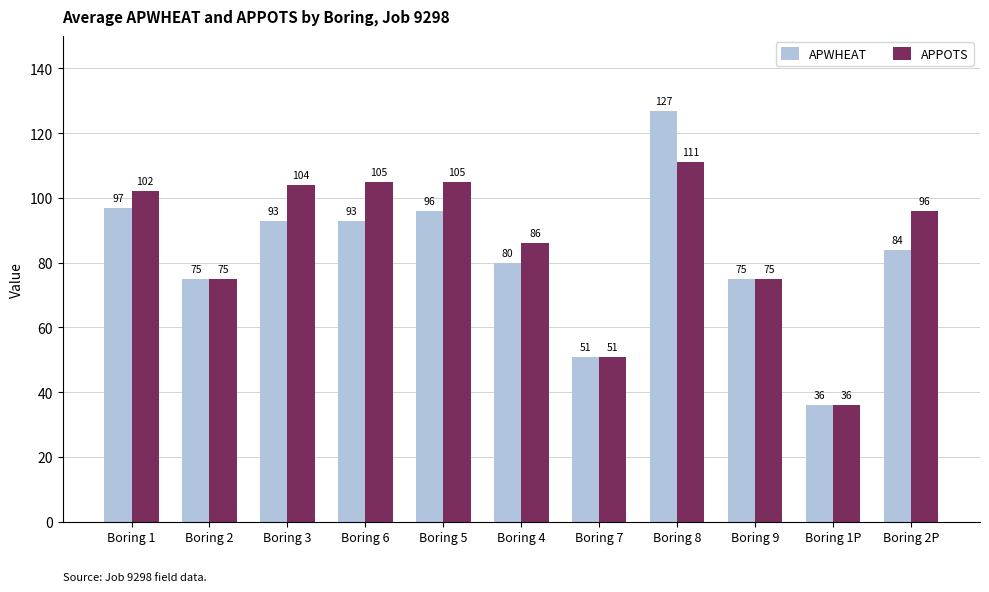

What is the difference between the highest and lowest values at Boring 3?

11